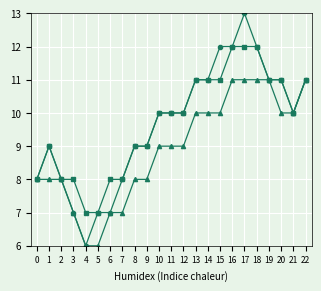

What is the greatest value displayed?

13